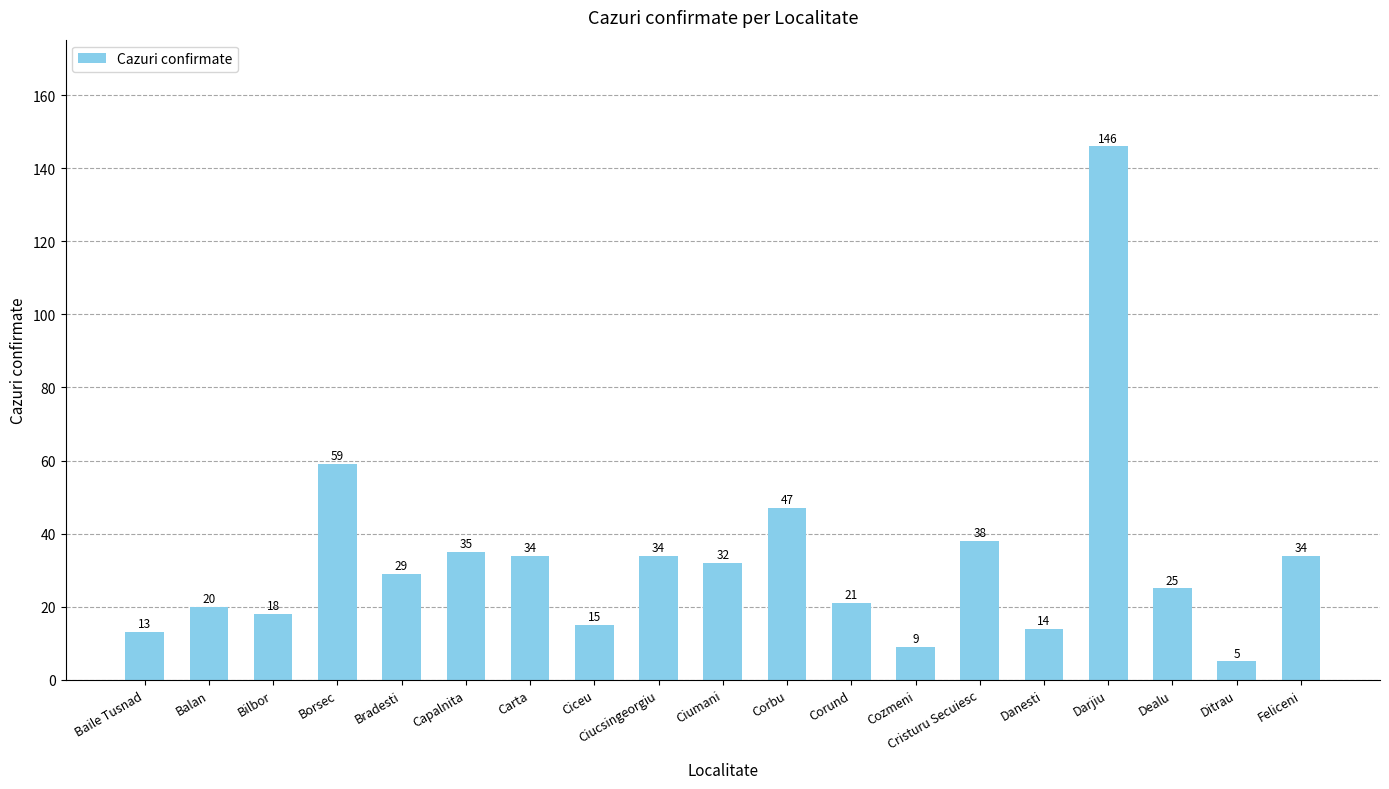

Reading left to right, extract all data points from this chart.

13	20	18	59	29	35	34	15	34	32	47	21	9	38	14	146	25	5	34